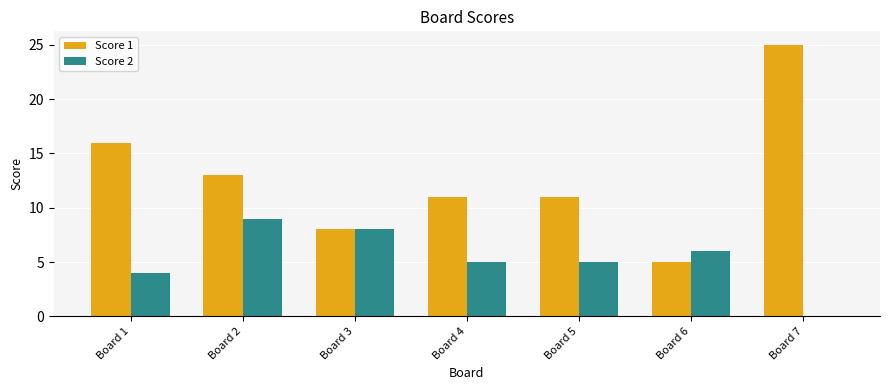

Which series has the largest total across all categories?

Score 1